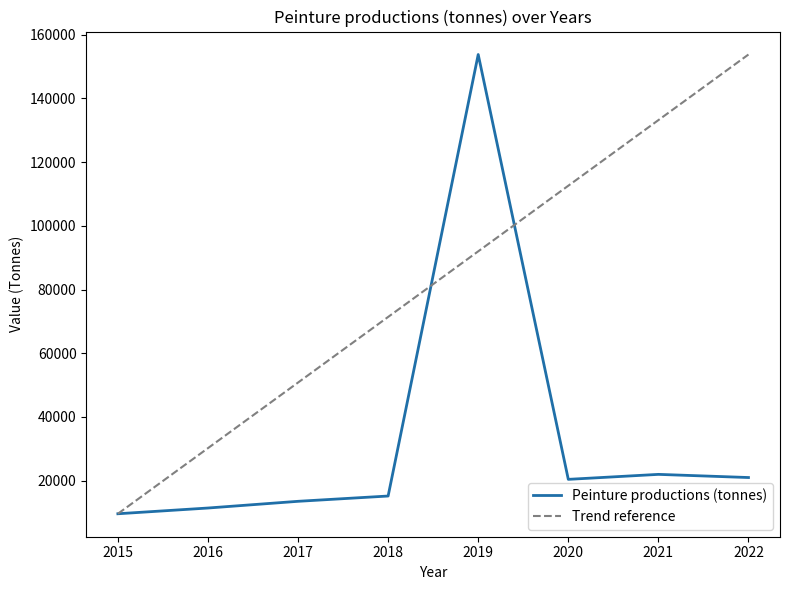

What is the smallest value displayed?

9632.0